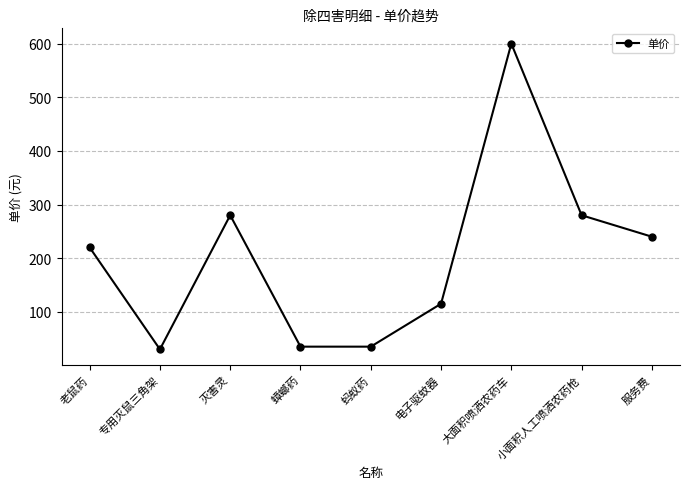

The chart shows a value of 280 at 灭害灵. True or false?

True